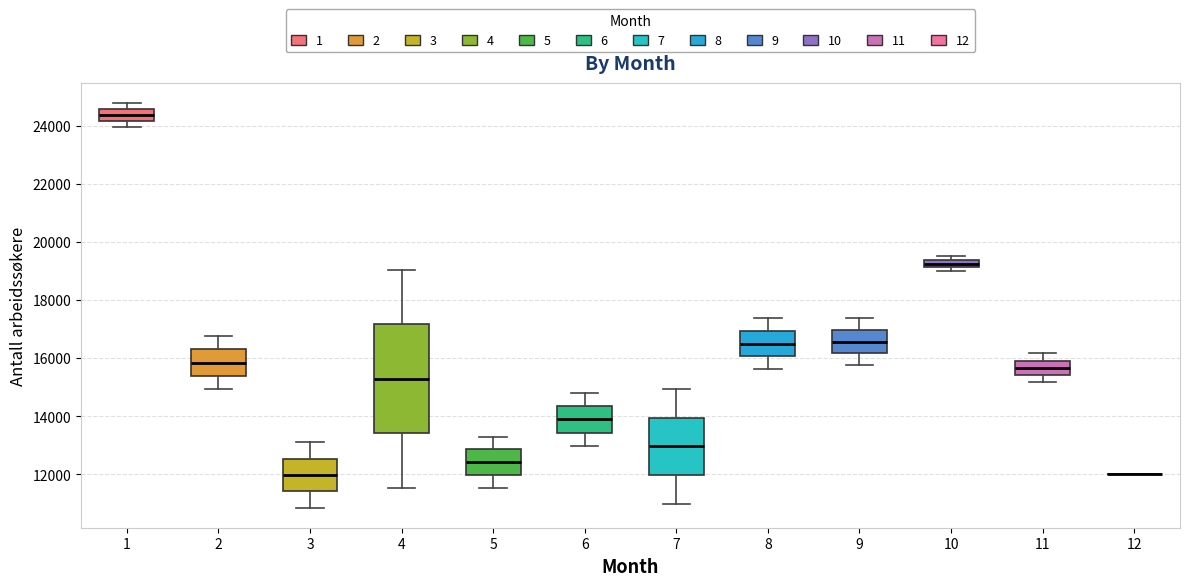

Where does the median line of the box at x = 6 sit on the y-axis? The values are not printed on the chart, so give them approximately, as read against the axis.

13800